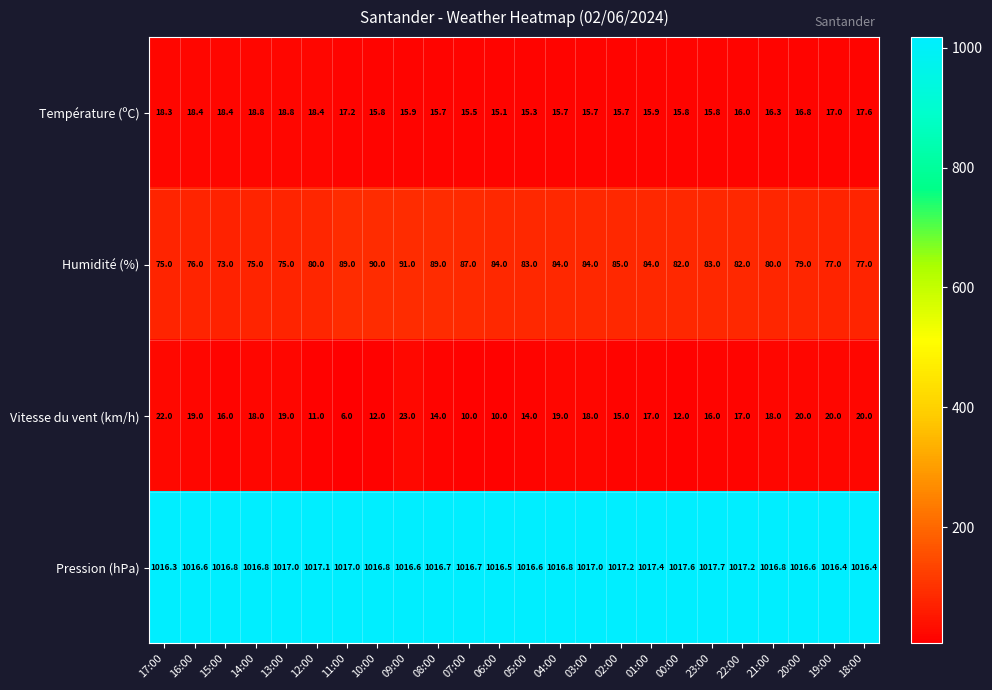

Which series has the largest range (max minus min)?

Humidité (%)